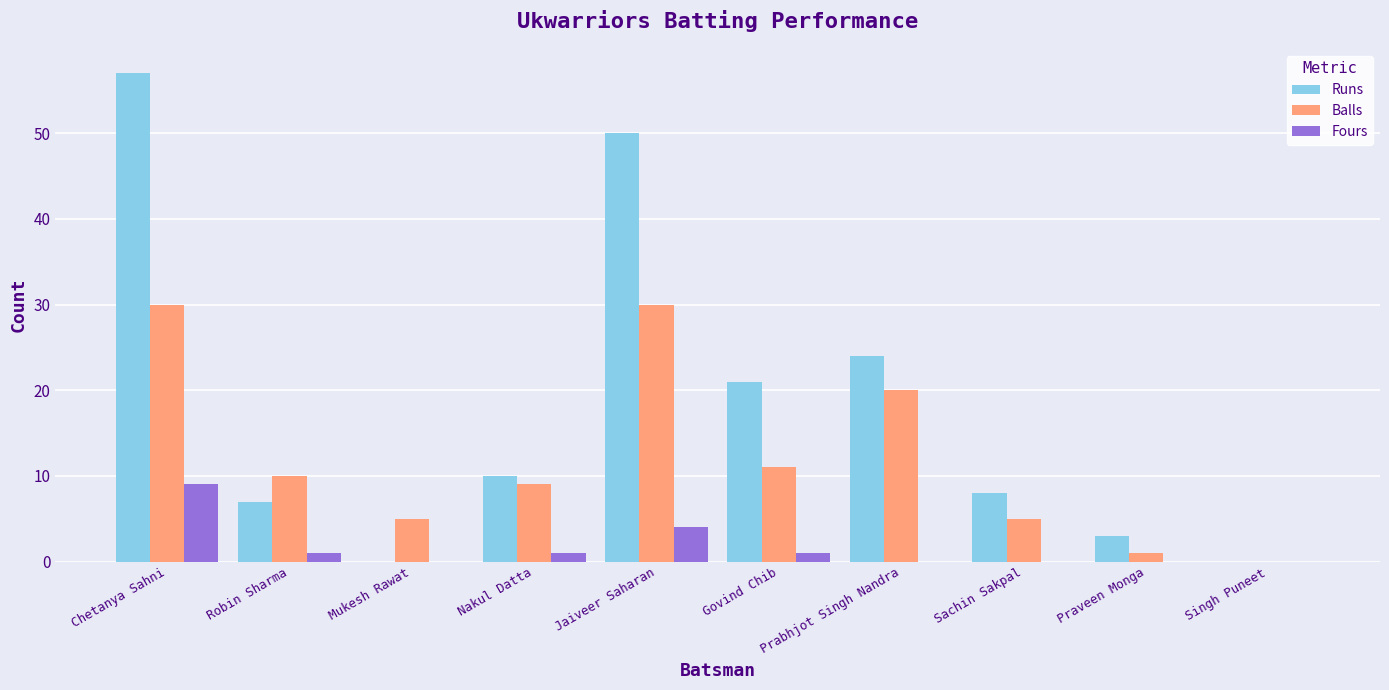

What is the sum of the Runs values at Praveen Monga and Singh Puneet?

3